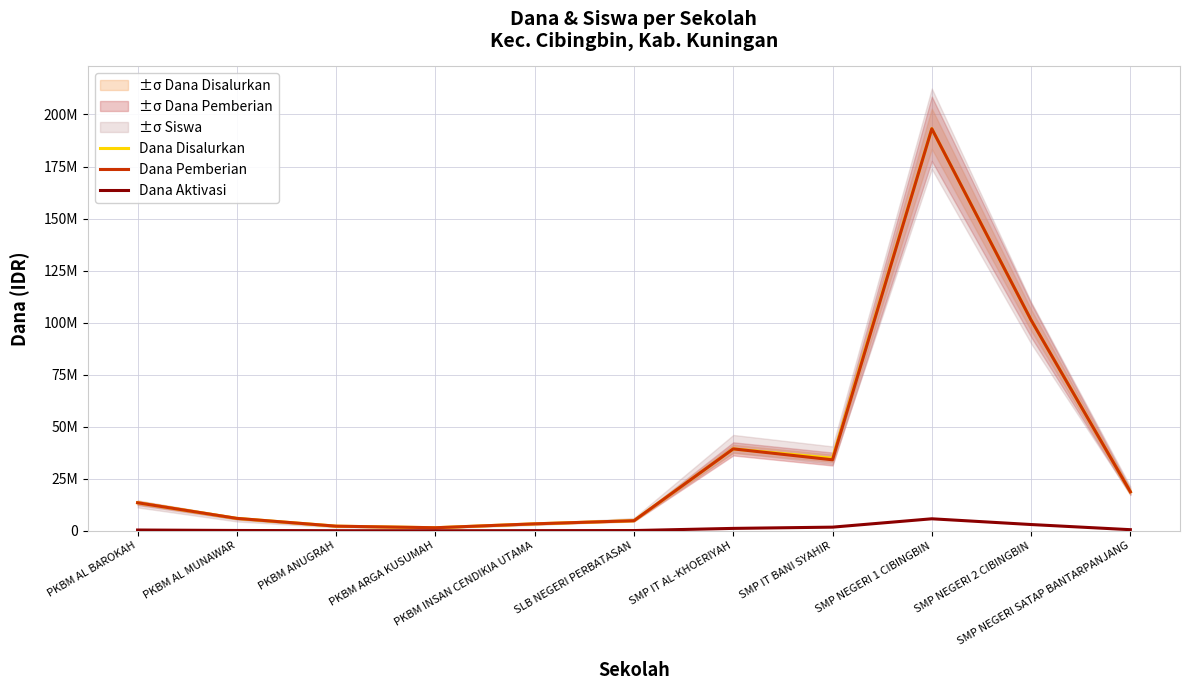

At which category is the sum across all series the highest?

SMP NEGERI 1 CIBINGBIN